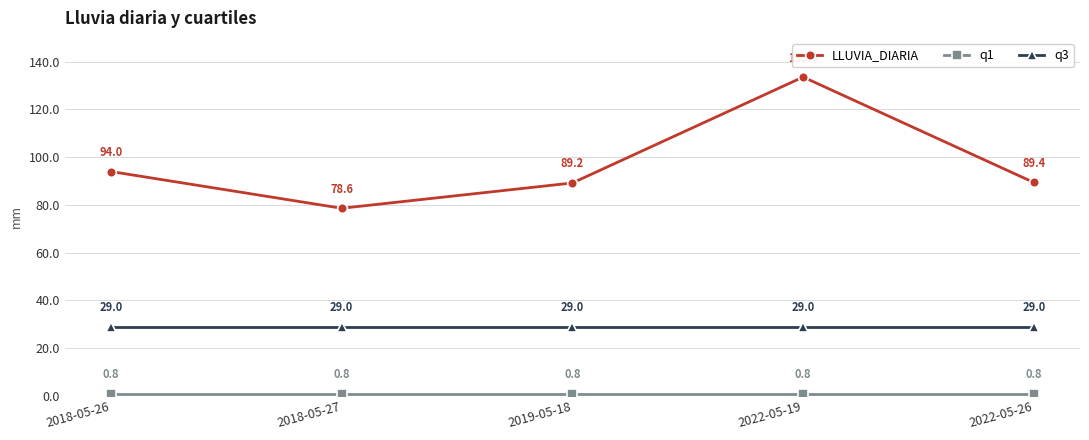

Is it true that LLUVIA_DIARIA equals 89.2 at 2019-05-18?

True